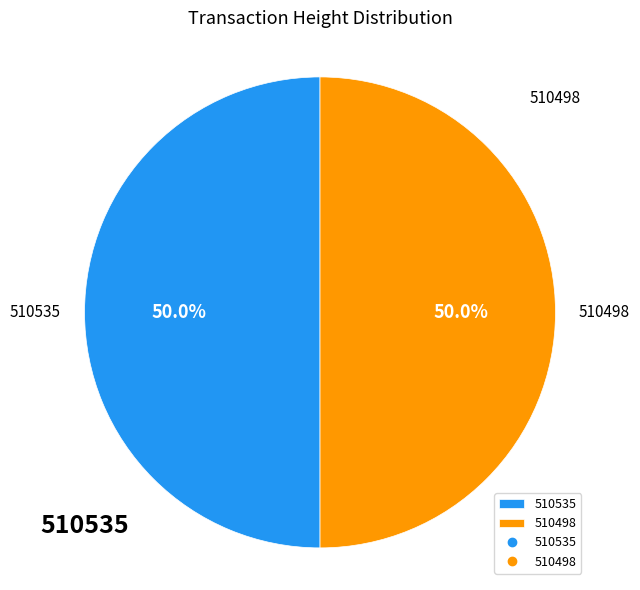

To the nearest percent, what percentage of the pie is 510535?

50%